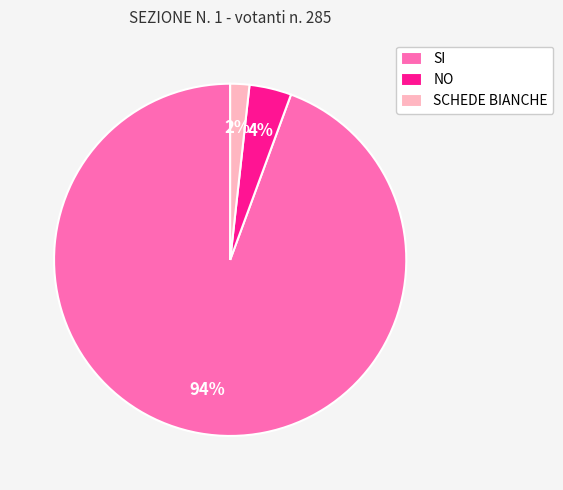

Which slice is the smallest?

SCHEDE BIANCHE